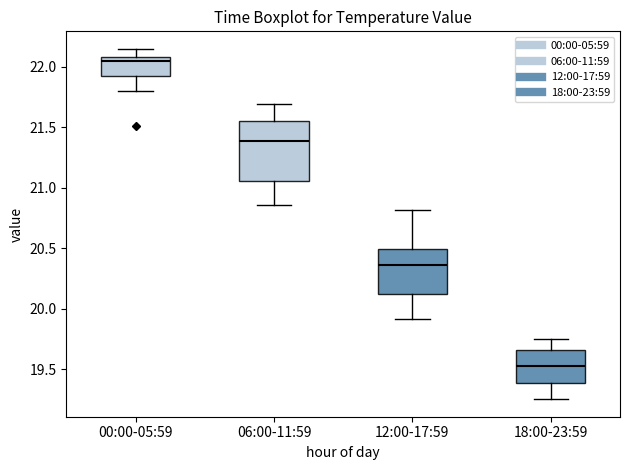

Which box is the tallest, from its lower edge to its upper edge?

06:00-11:59